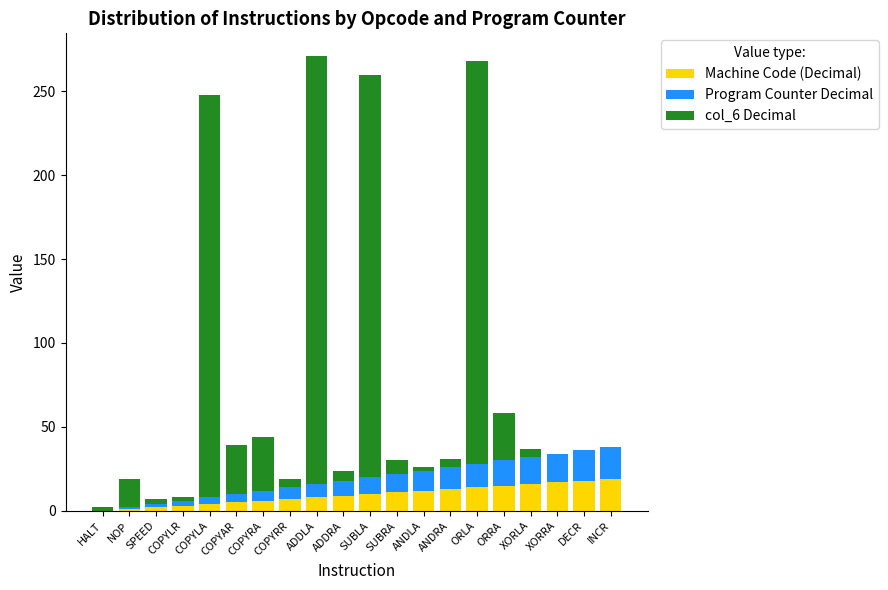

What is the maximum value for Machine Code (Decimal)?

19